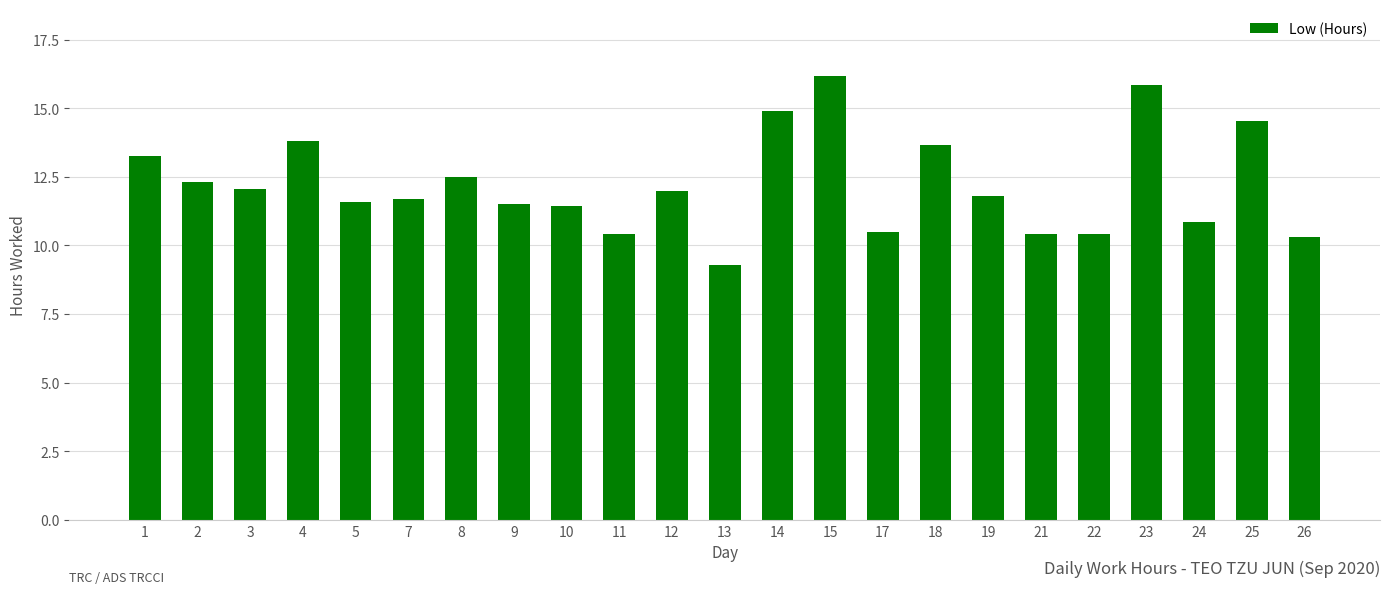

Between 5 and 24, which is larger?

5